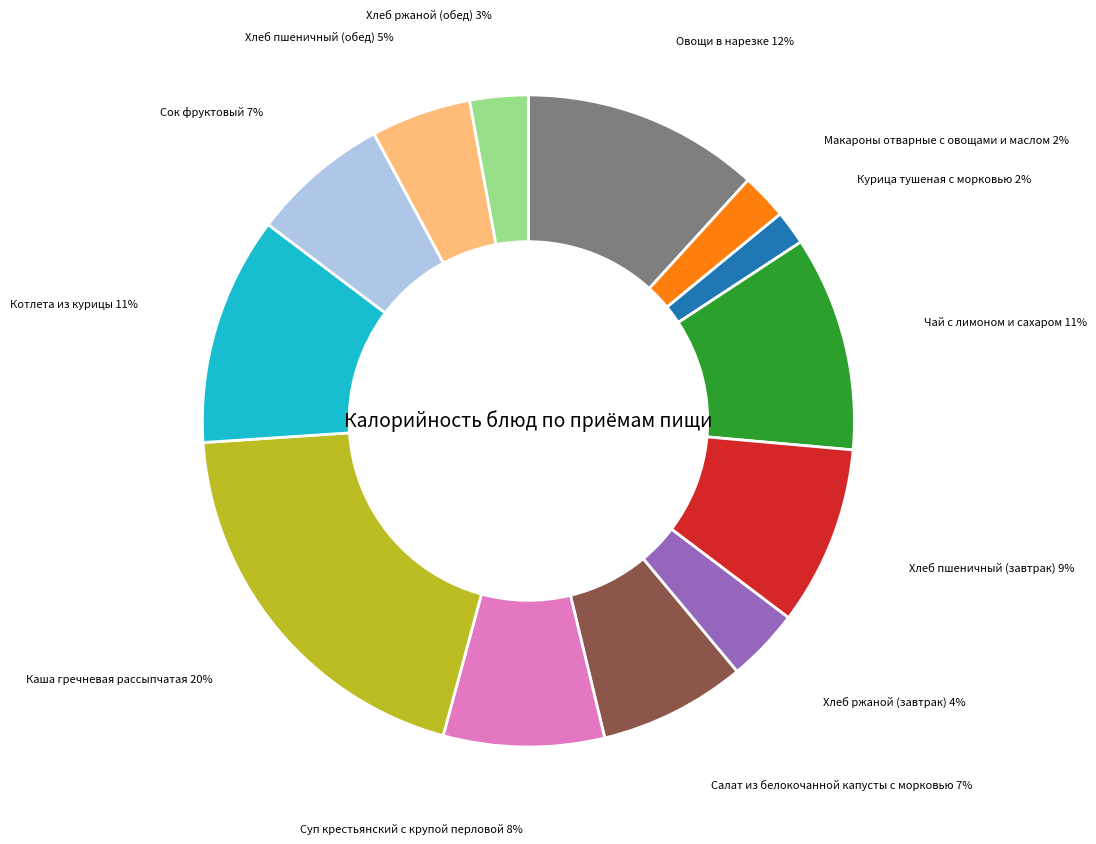

Is there any slice that represents more than half of the pie?

No